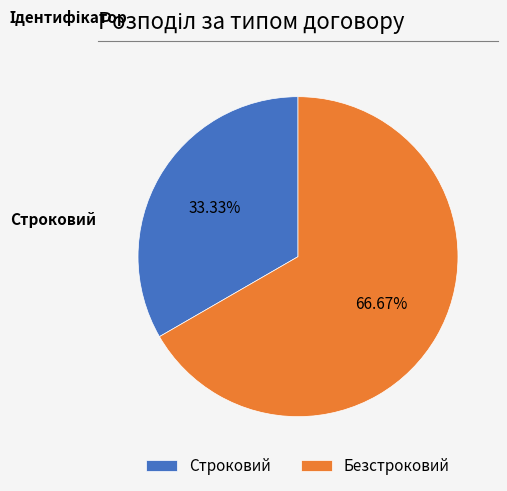

What percentage is the Безстроковий slice, to the nearest percent?

67%